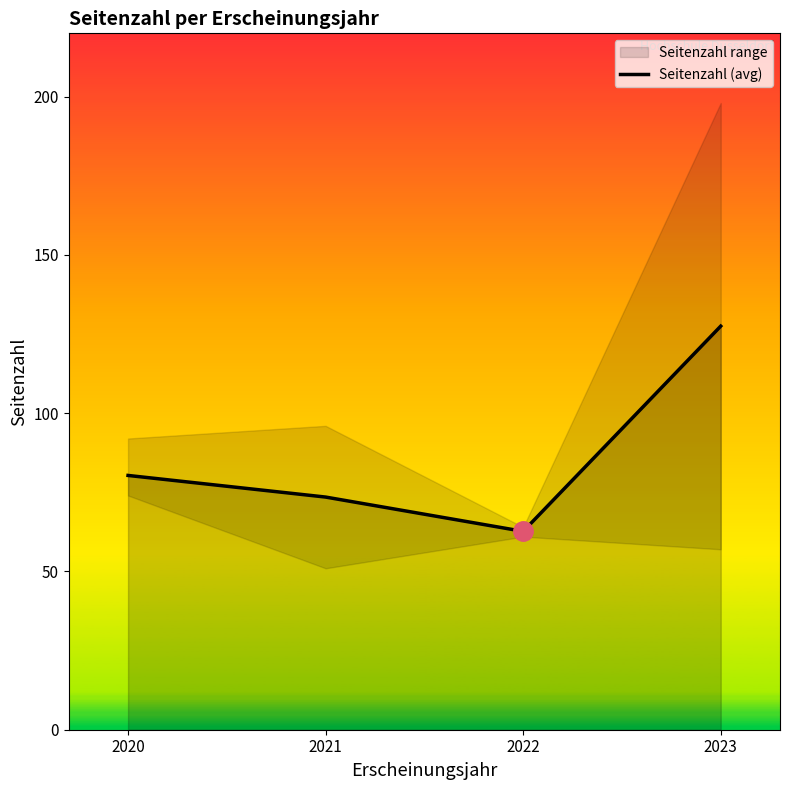

How many points are lower than both their immediate neighbors (excluding endpoints)?

1